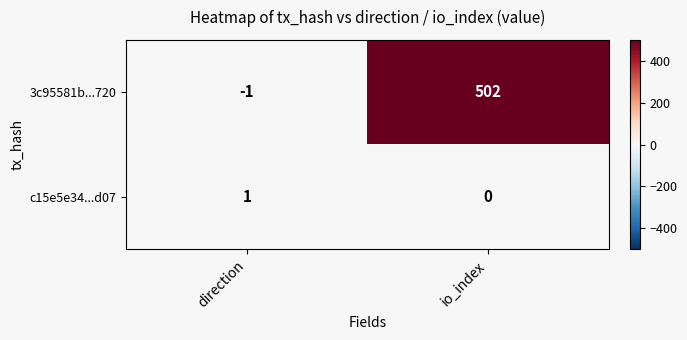

How many categories are shown in the chart?

2